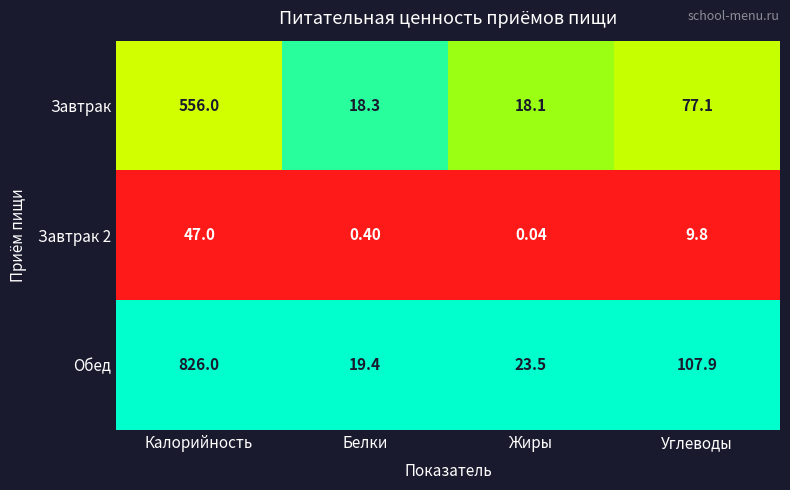

At how many categories does at least one series exceed 0?

4